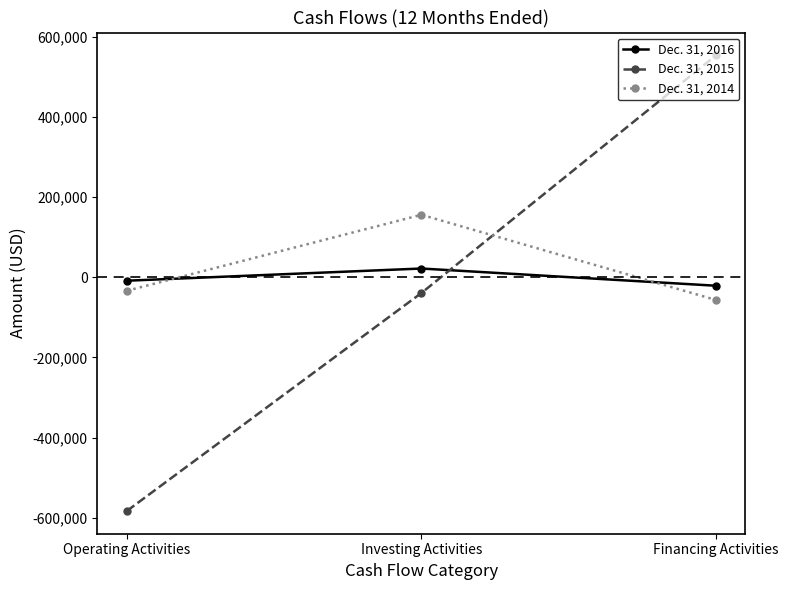

What is the total value across all series at Financing Activities?

476691